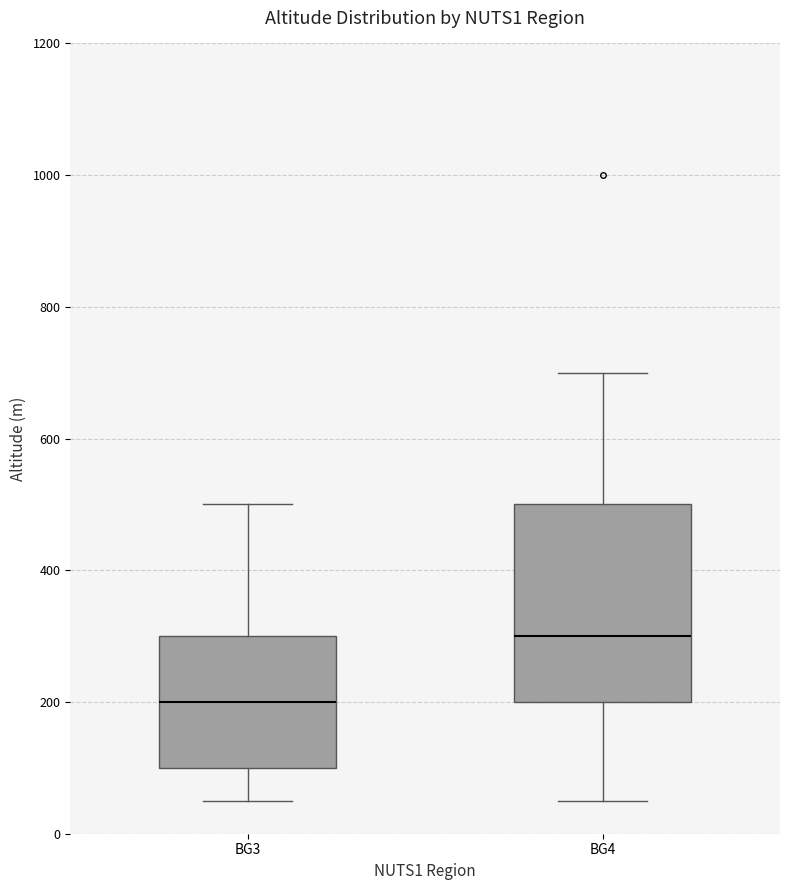

Reading left to right, transcribe this box plot: for each box, give where its median line is, the range the box spans, and where its two whiskers end, as read against the y-axis. The values are not printed on the chart, so give them approximately, as read against the axis.

BG3: median 200, box 100 to 300, whiskers 60 to 500
BG4: median 300, box 200 to 500, whiskers 60 to 700